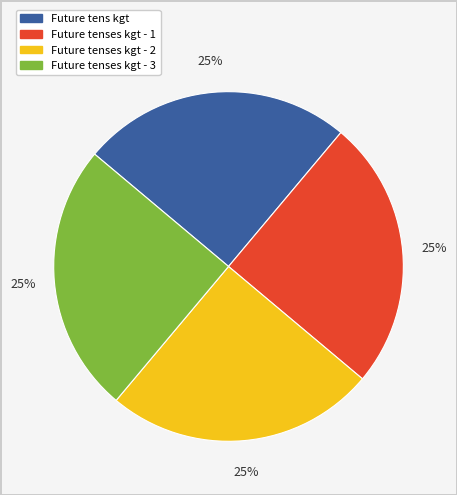

Is there a majority slice in this chart?

No